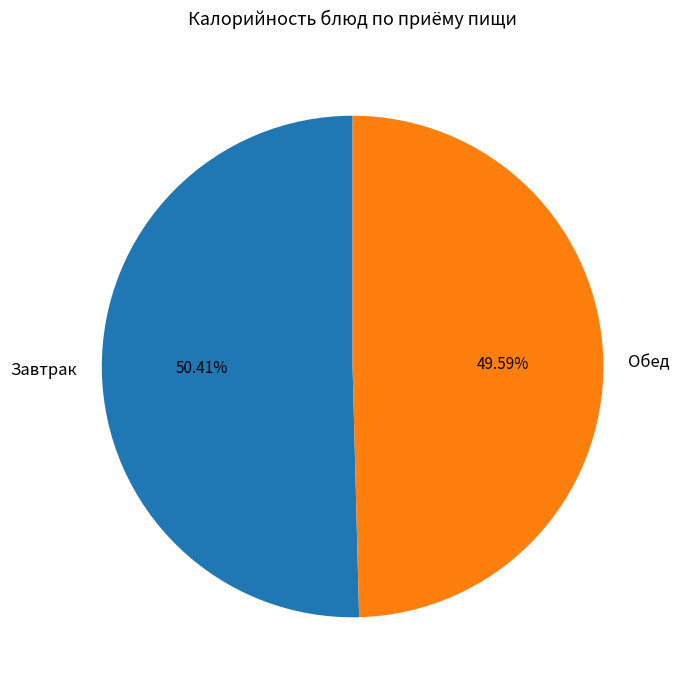

Which category has the smallest portion of the pie?

Обед